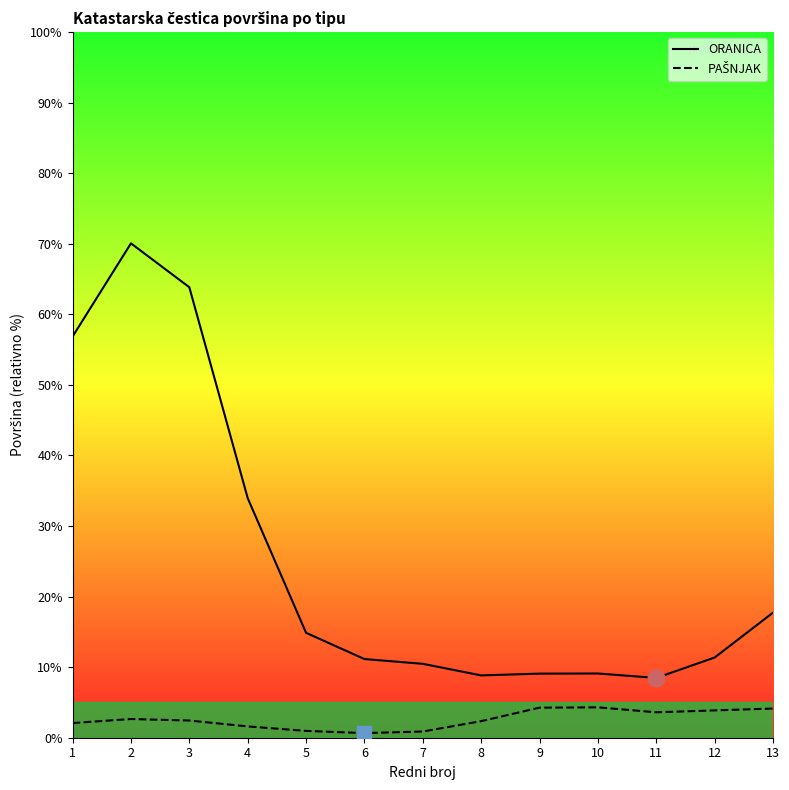

Is this an area chart (filled region under the line)?

No